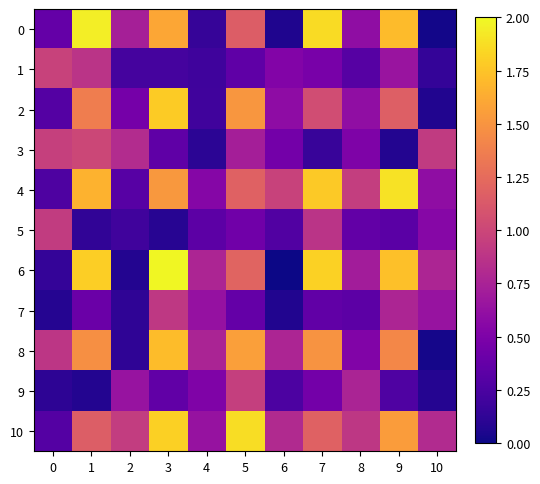

At how many categories does at least one series exceed 0?

11